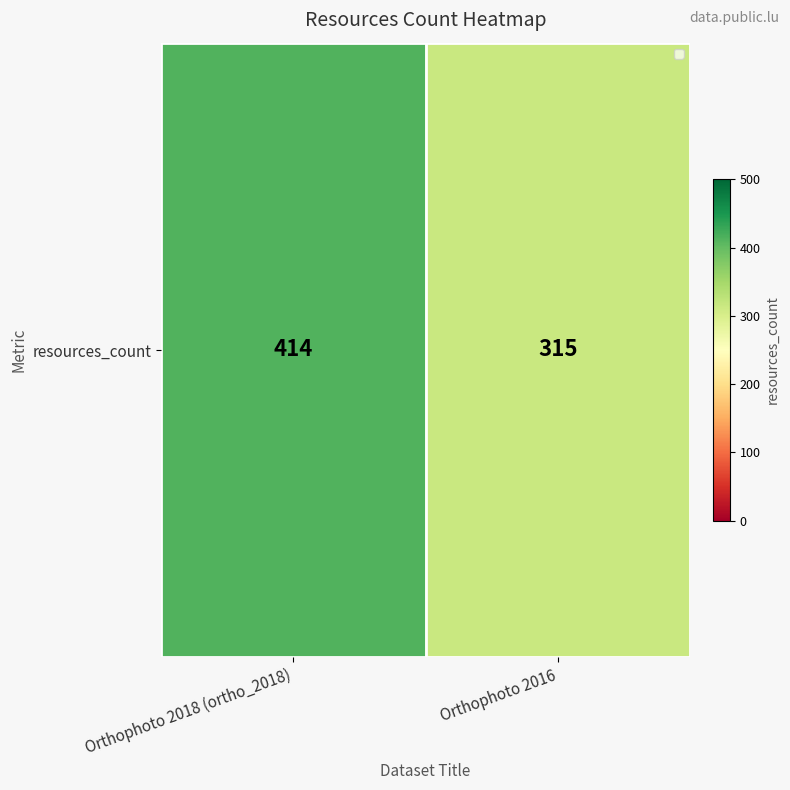

The value at Orthophoto 2018 (ortho_2018) is 414. True or false?

True